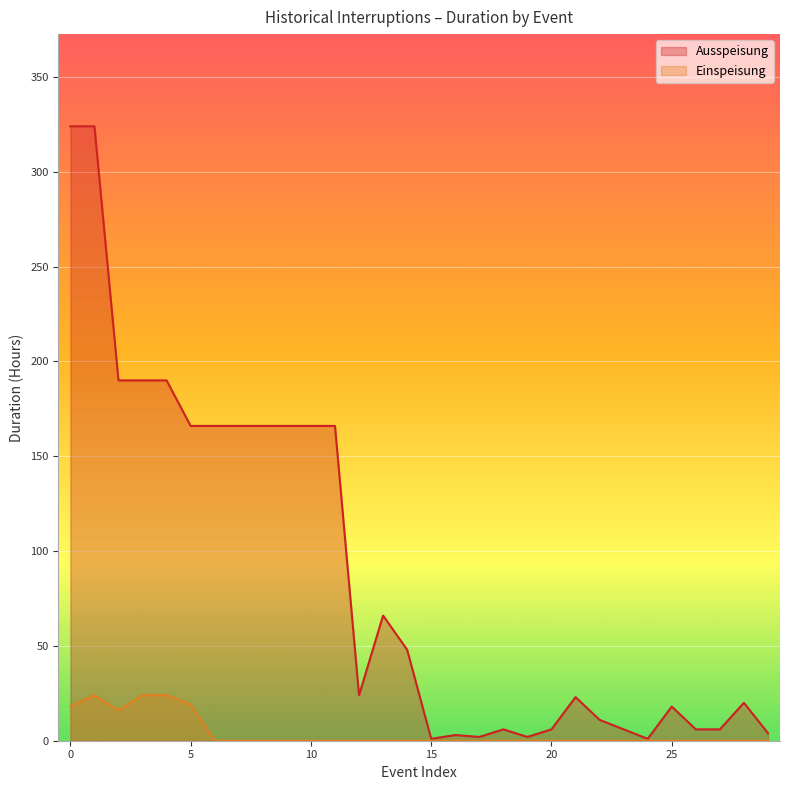

True or false: Ausspeisung has a value of 74.6 at 0.

False